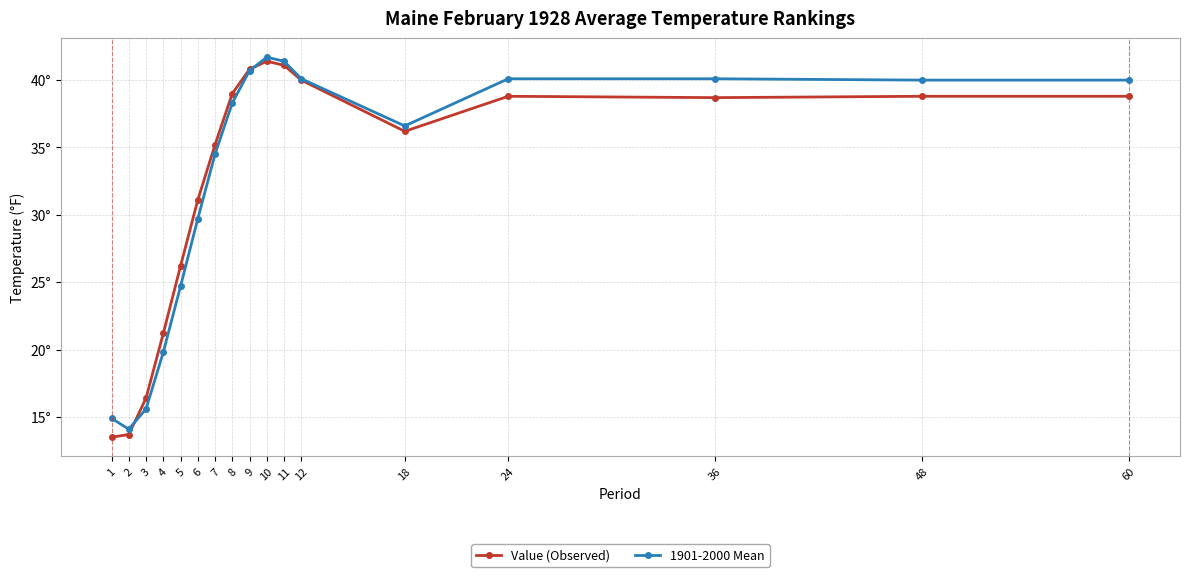

What are all the series names shown in the legend?

Value (Observed), 1901-2000 Mean